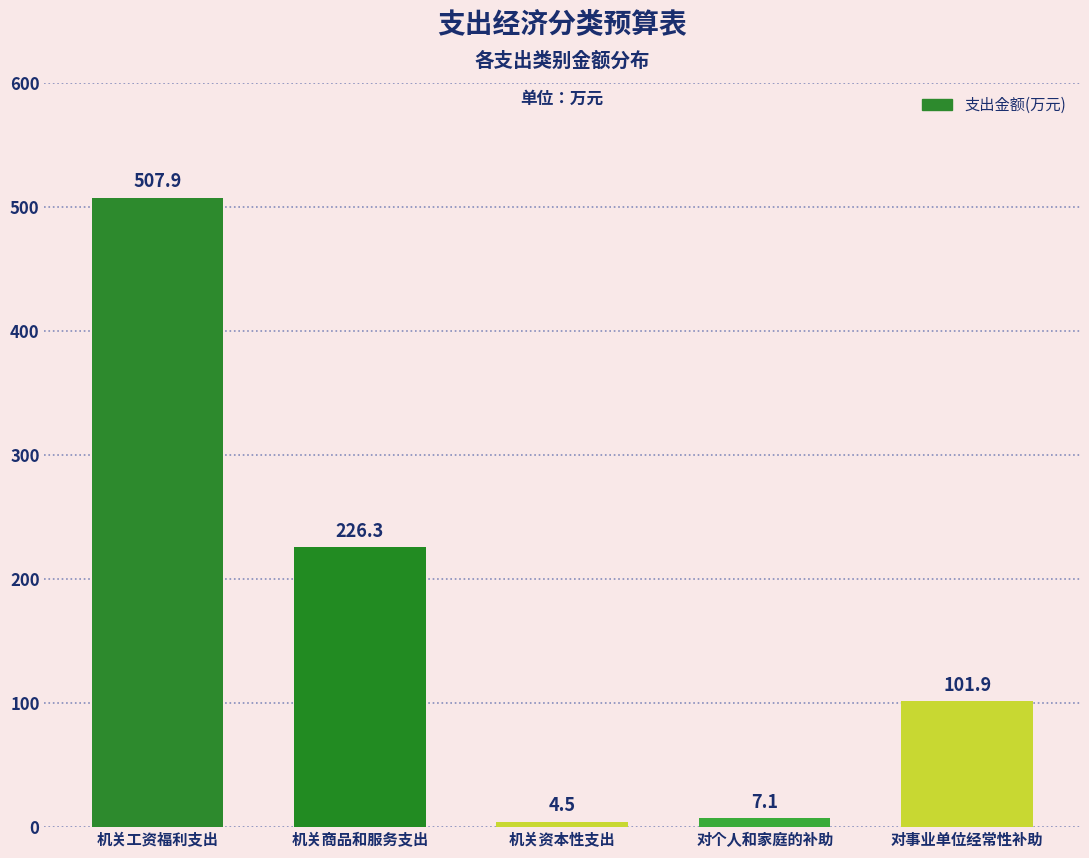

Reading right to left, extract all data points from this chart.

101.9	7.1	4.5	226.3	507.9